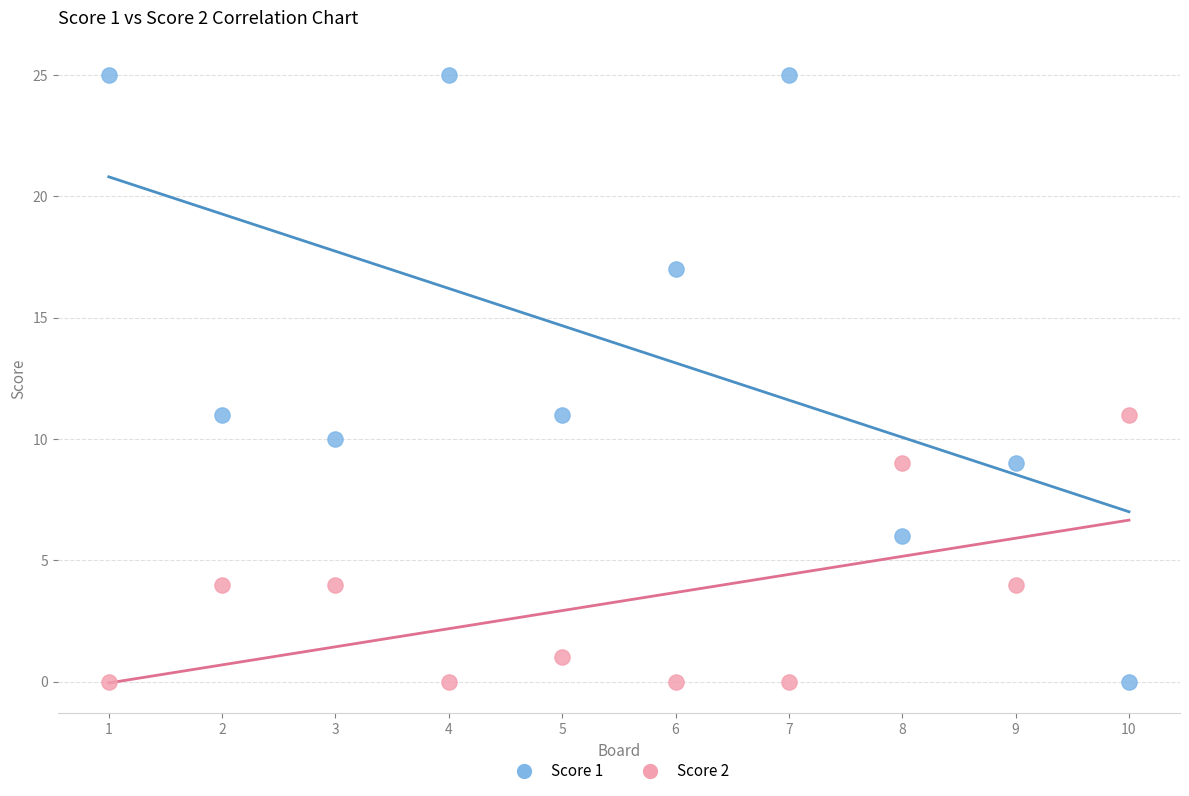

Which series reaches the maximum Y coordinate?

Score 1